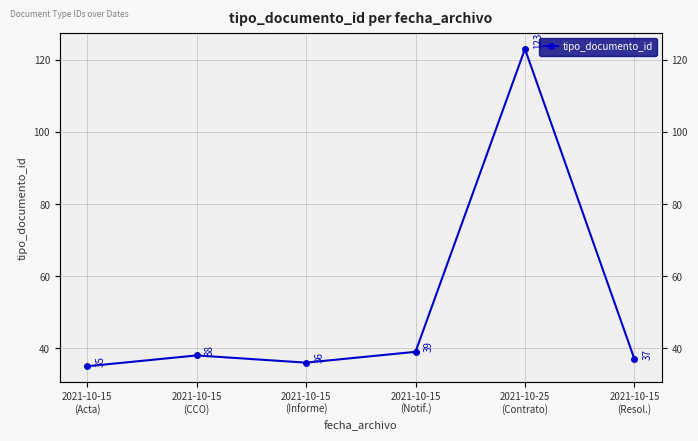

Between 2021-10-15
(Notif.) and 2021-10-15
(Informe), which is larger?

2021-10-15
(Notif.)